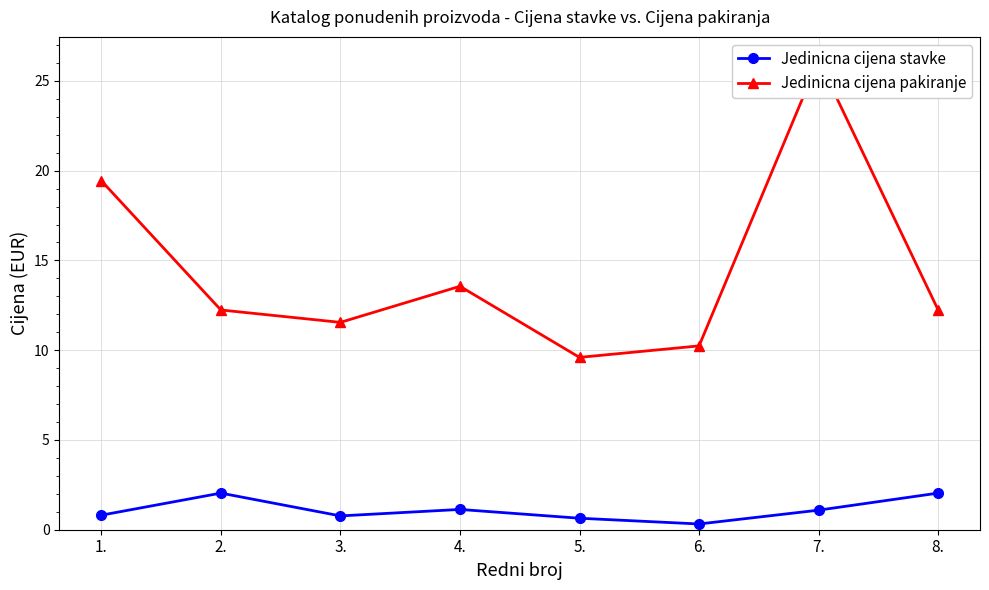

What is the sum of the Jedinicna cijena pakiranje values at 5. and 1.?

29.0